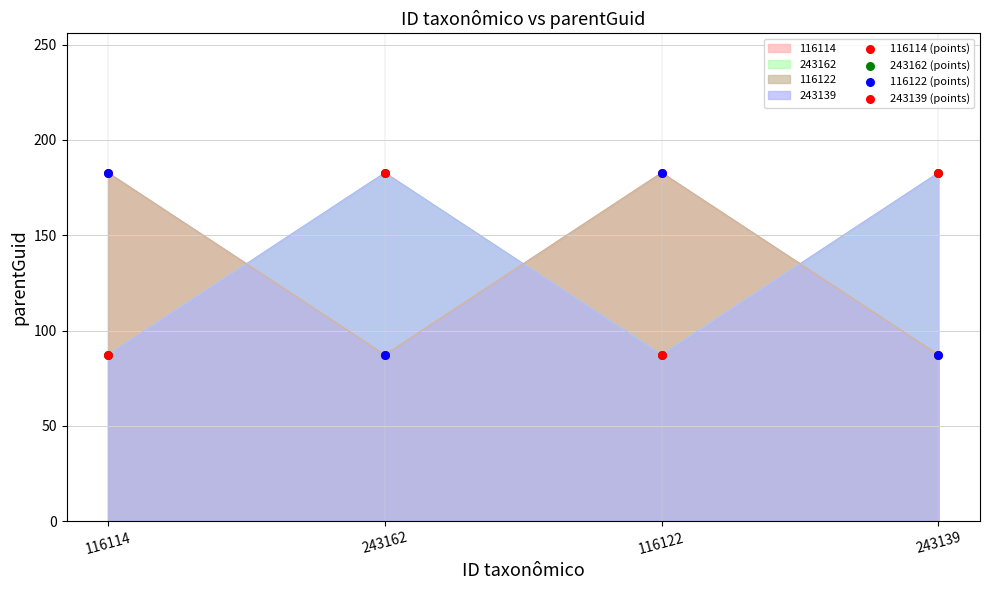

Which series contains the highest Y value?

116114 (points)